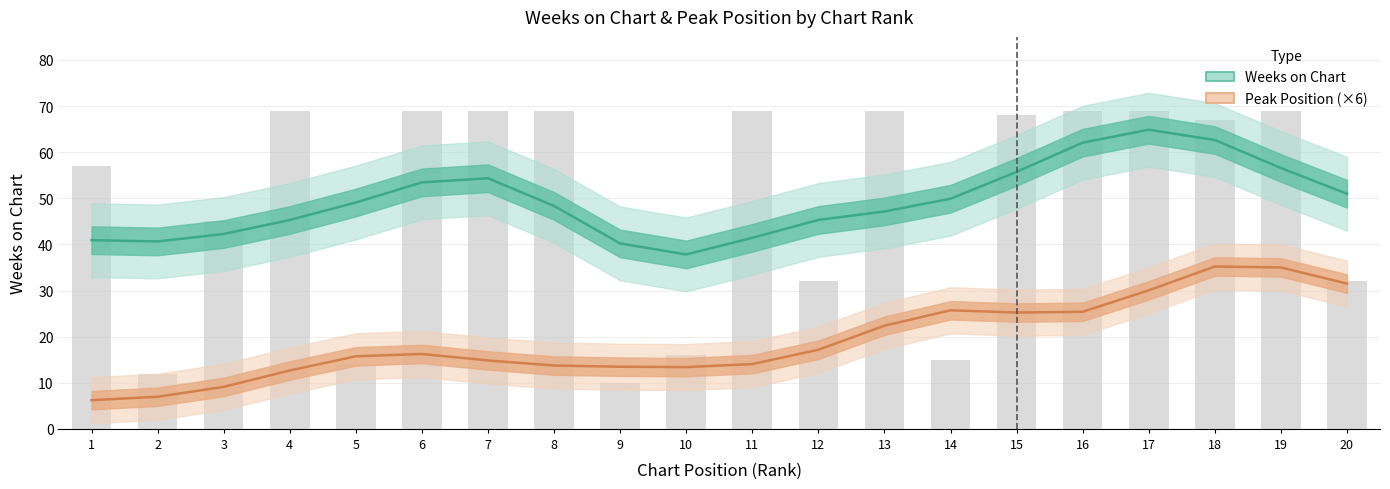

Is it true that Peak Position (×6) equals 55.5 at 18?

False